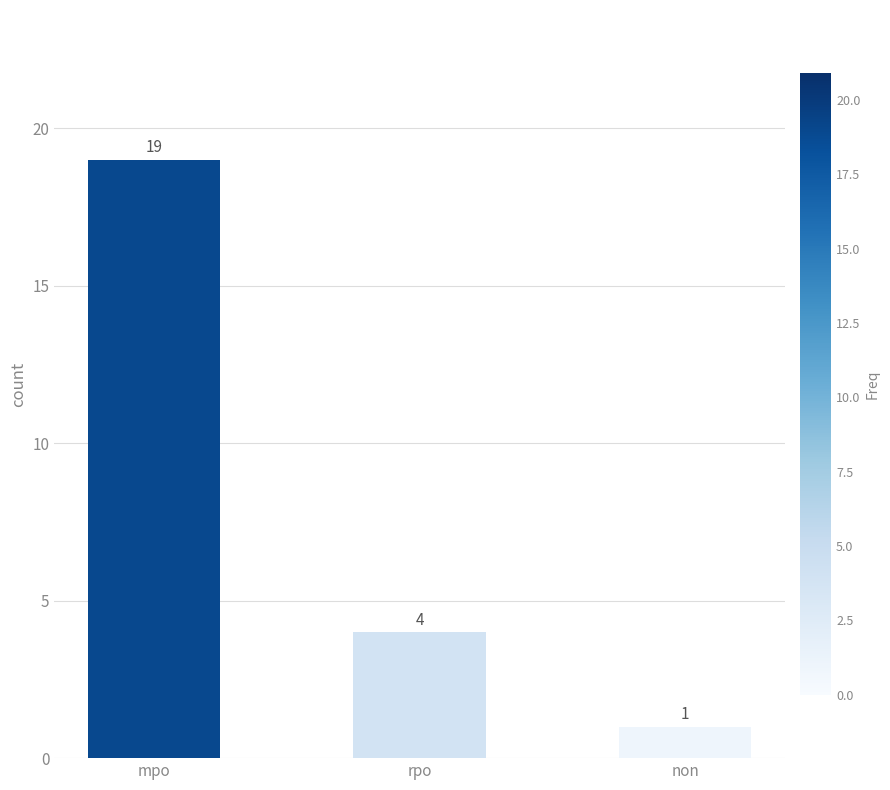

Which category has the lowest value across all series?

non